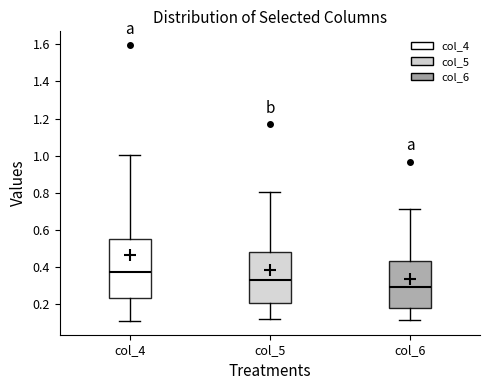

Where does the median line of the box for col_6 sit on the y-axis? The values are not printed on the chart, so give them approximately, as read against the axis.

0.30